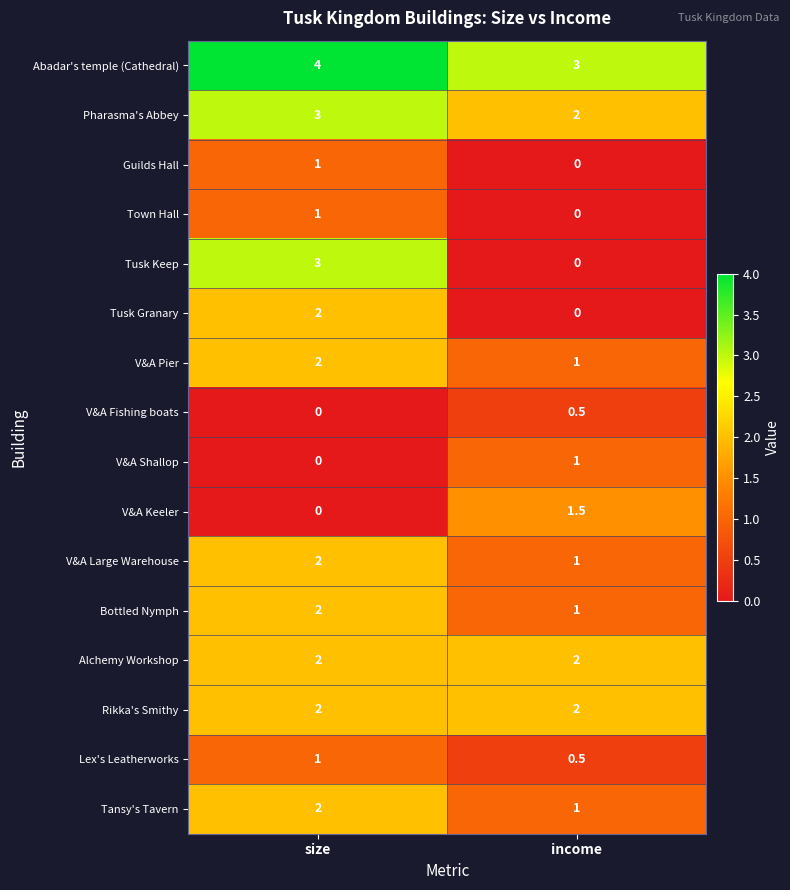

What value does the Lex's Leatherworks series have at income?

0.5